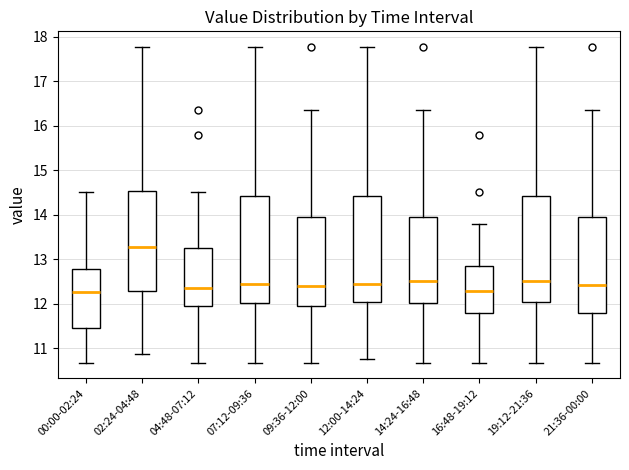

Reading left to right, transcribe this box plot: for each box, give where its median line is, the range the box spans, and where its two whiskers end, as read against the y-axis. The values are not printed on the chart, so give them approximately, as read against the axis.

00:00-02:24: median 12.3, box 11.4 to 12.8, whiskers 10.7 to 14.5
02:24-04:48: median 13.3, box 12.3 to 14.5, whiskers 10.9 to 17.8
04:48-07:12: median 12.4, box 12.0 to 13.3, whiskers 10.7 to 14.5
07:12-09:36: median 12.5, box 12.0 to 14.4, whiskers 10.7 to 17.8
09:36-12:00: median 12.4, box 12.0 to 14.0, whiskers 10.7 to 16.4
12:00-14:24: median 12.5, box 12.0 to 14.4, whiskers 10.8 to 17.8
14:24-16:48: median 12.5, box 12.0 to 14.0, whiskers 10.7 to 16.4
16:48-19:12: median 12.3, box 11.8 to 12.9, whiskers 10.7 to 13.8
19:12-21:36: median 12.5, box 12.0 to 14.4, whiskers 10.7 to 17.8
21:36-00:00: median 12.4, box 11.8 to 14.0, whiskers 10.7 to 16.4